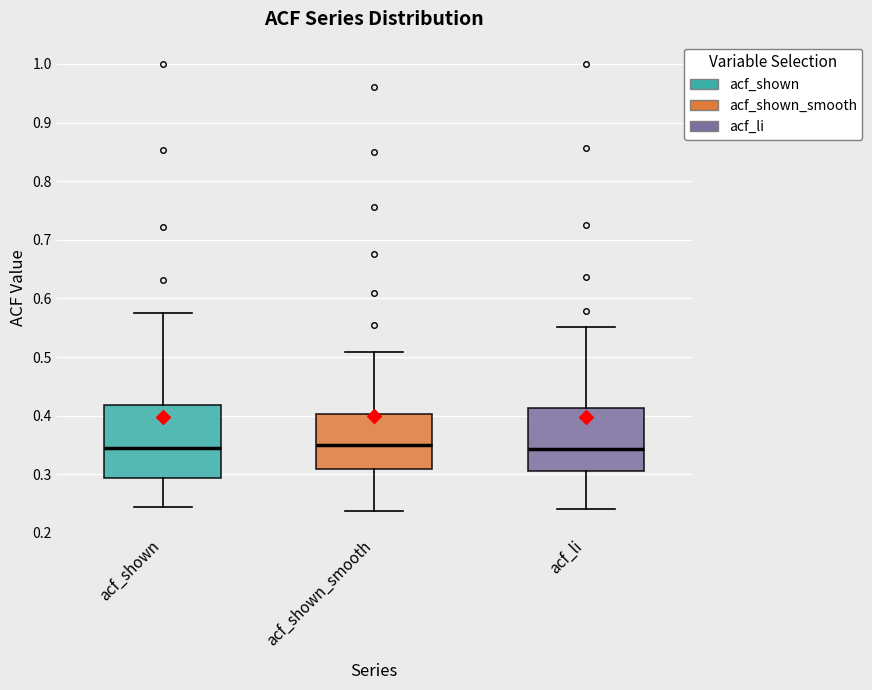

Reading left to right, read every box against the y-axis: the position of its median line, the range the box covers, and the ends of its whiskers. The values are not printed on the chart, so give them approximately, as read against the axis.

acf_shown: median 0.35, box 0.29 to 0.42, whiskers 0.25 to 0.58
acf_shown_smooth: median 0.35, box 0.31 to 0.40, whiskers 0.24 to 0.51
acf_li: median 0.34, box 0.31 to 0.41, whiskers 0.24 to 0.55